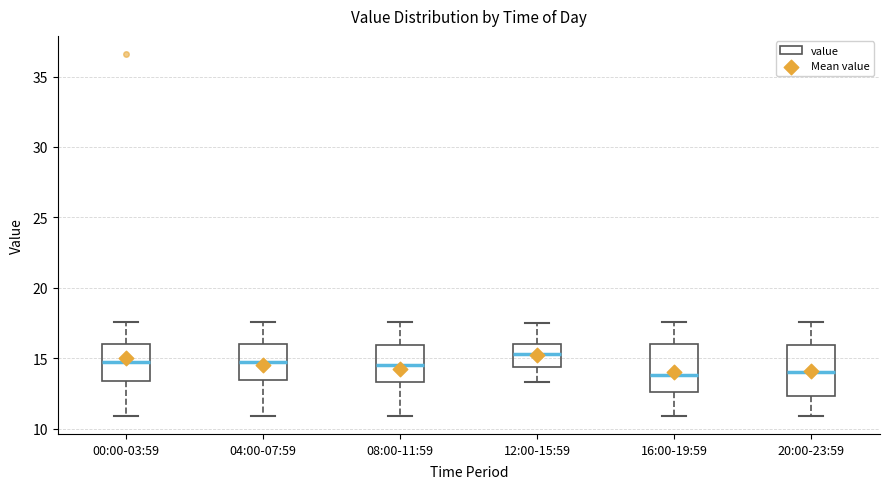

Where is the upper edge of the box for 08:00-11:59 on the y-axis? The values are not printed on the chart, so give them approximately, as read against the axis.

16.0